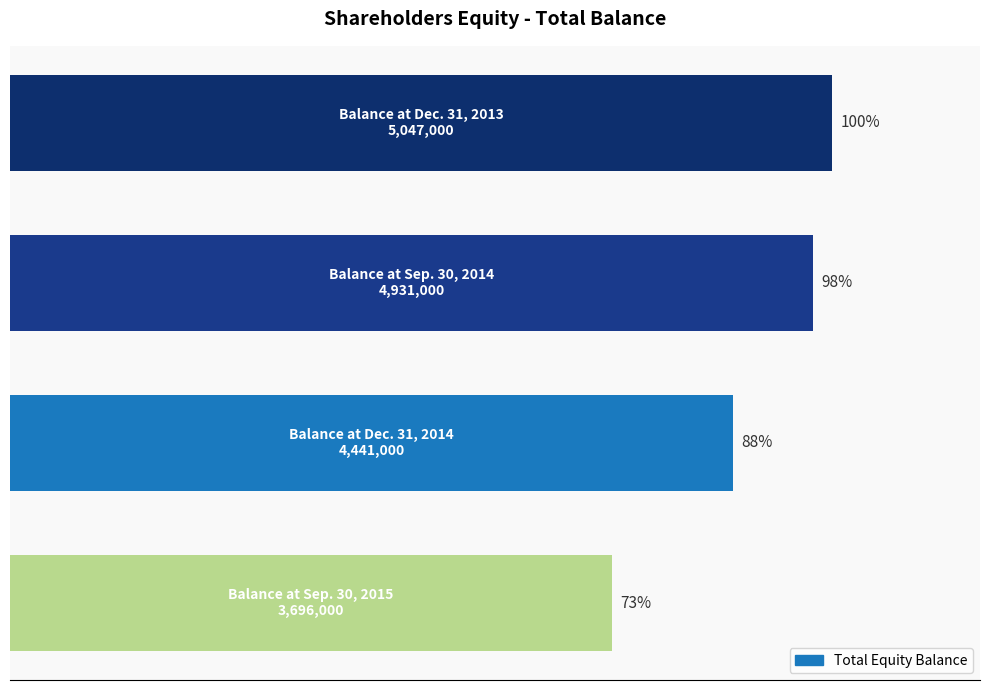

Are the bars horizontal?

Yes